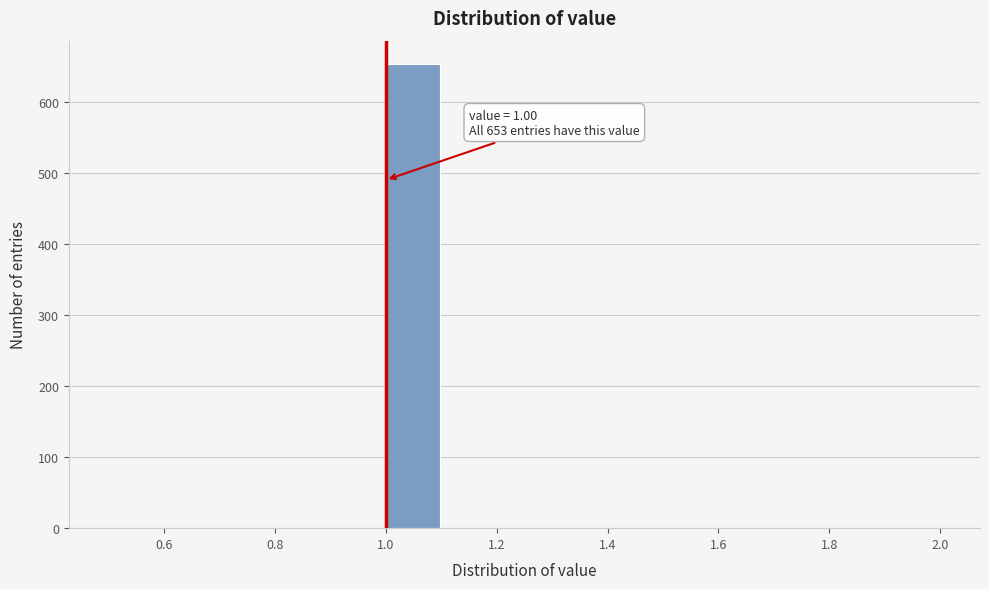

Which range on the x-axis has the tallest bar?

1.0 to 1.1